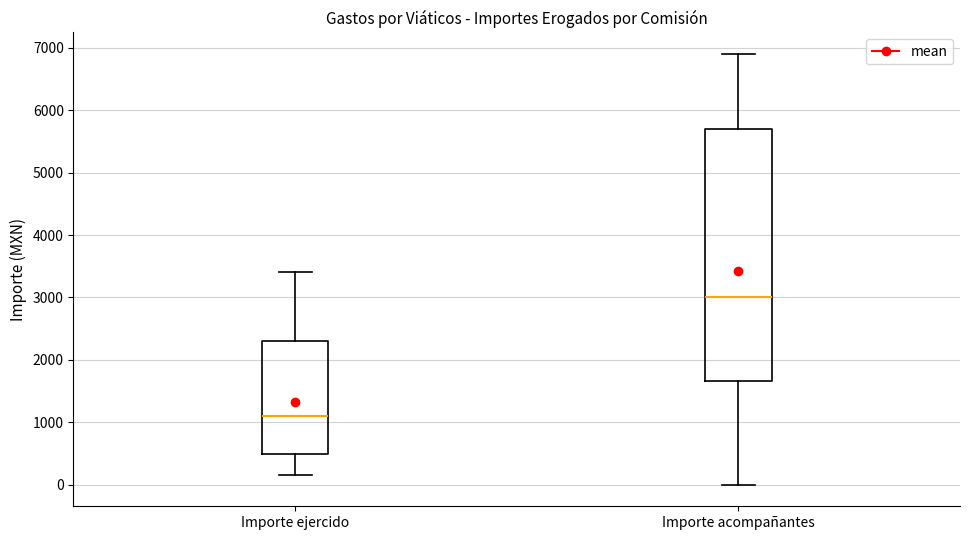

Which box has the highest median line?

Importe acompañantes